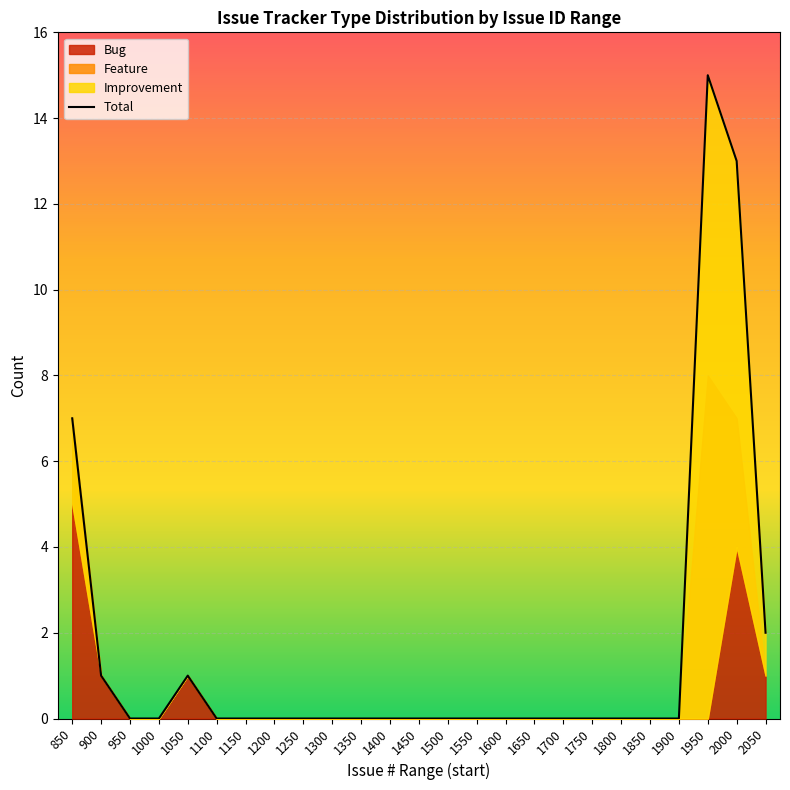

The chart shows a value of 8 at 1800. True or false?

False